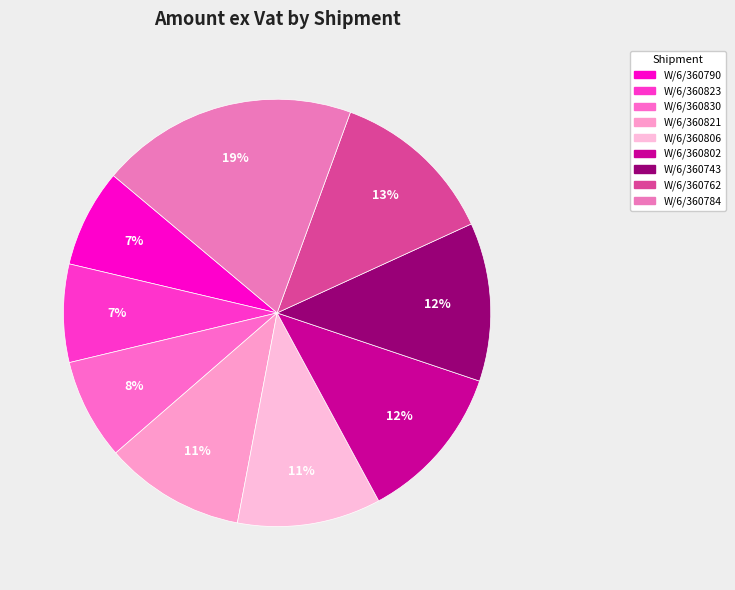

How many slices are in this pie chart?

9